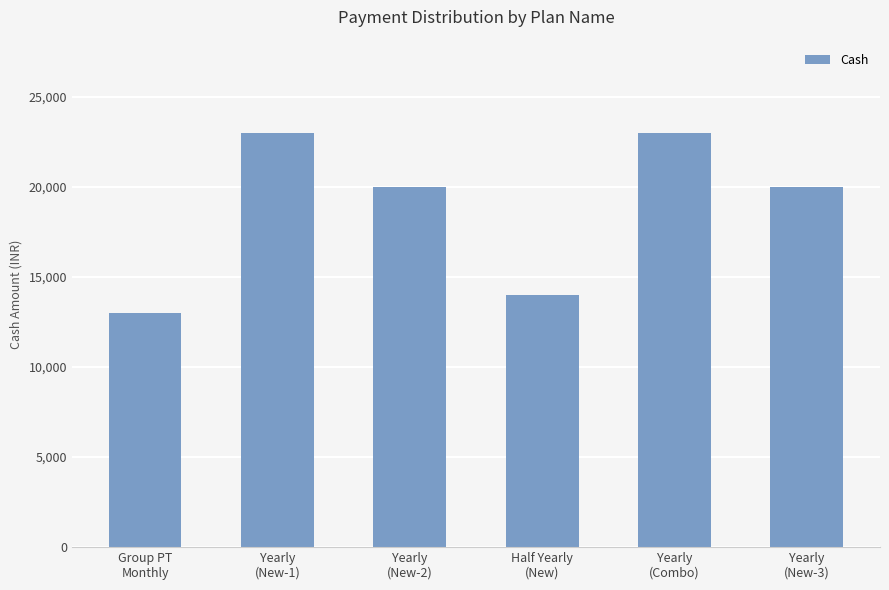

The value at Yearly
(Combo) is 32555. True or false?

False